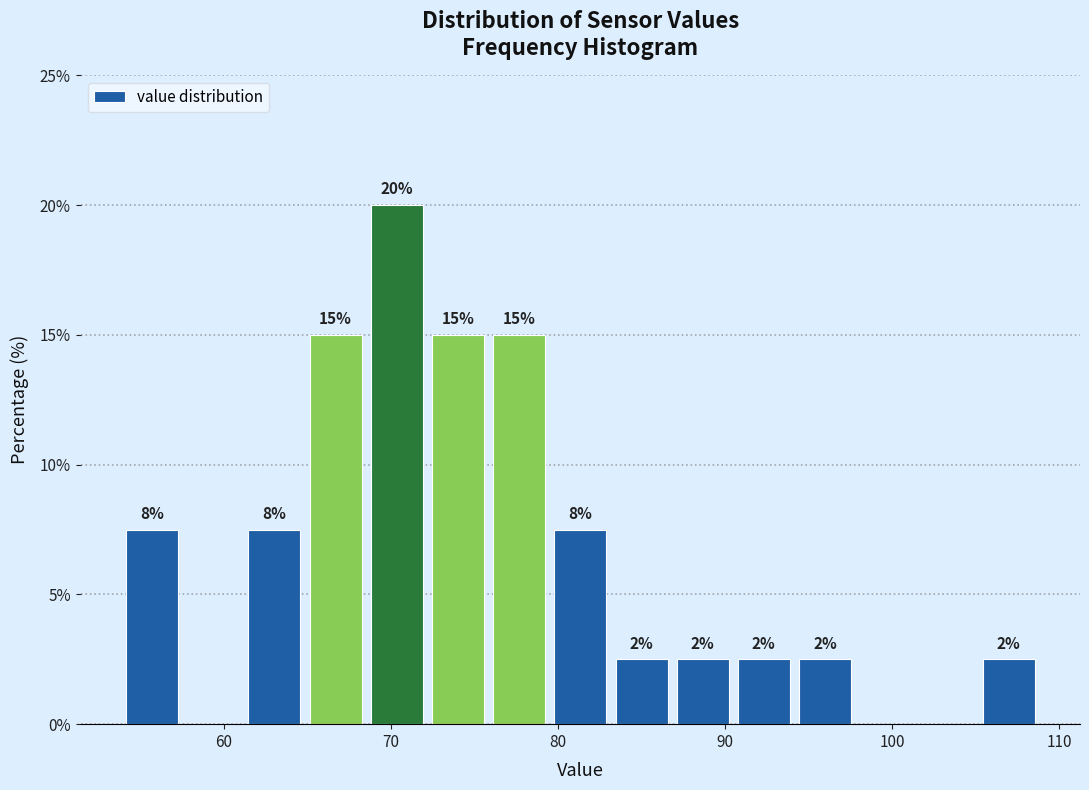

Around what value on the x-axis is the tallest bar? Give the approximate position of its centre, as read against the axis.

70